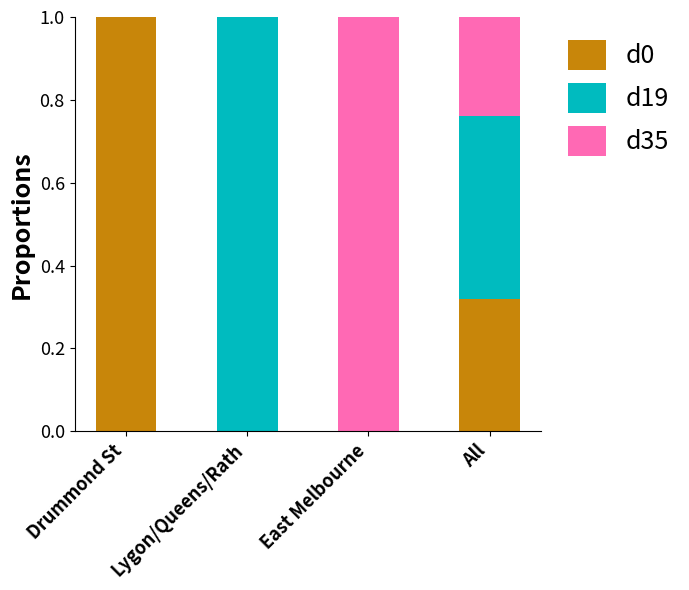

The d0 series shows 1.0 at Drummond St. True or false?

True